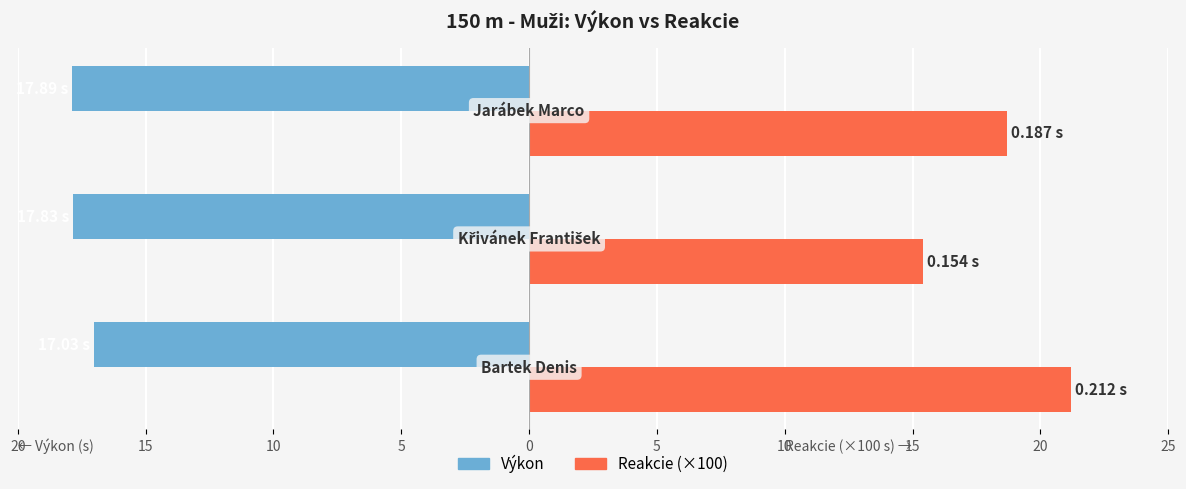

What is the value of the Výkon bar at the 3rd from the left?

-17.9